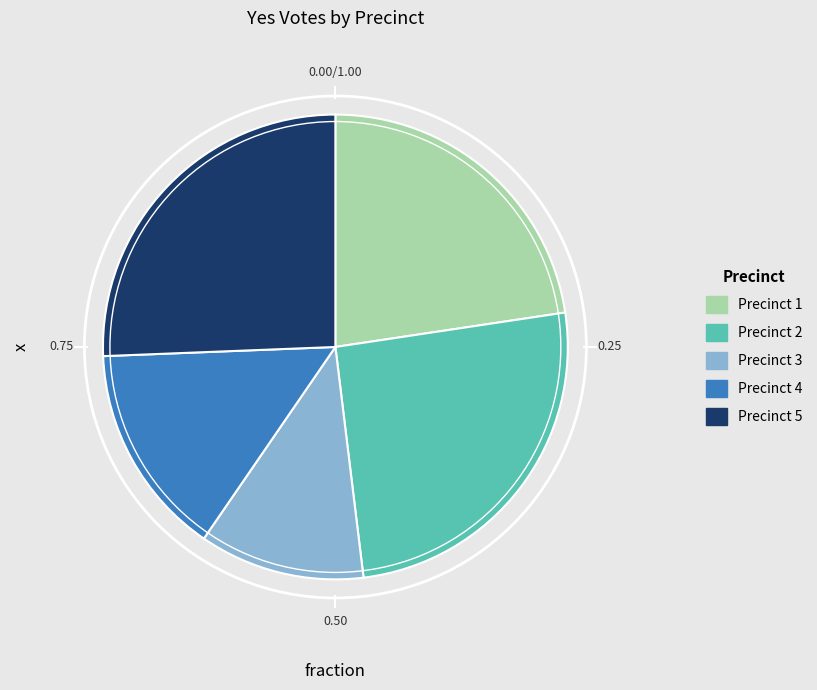

Is there a majority slice in this chart?

No